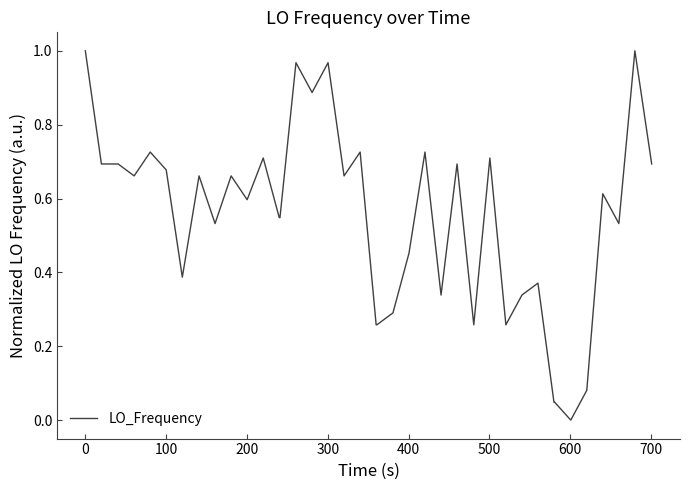

What is the average value?

0.5